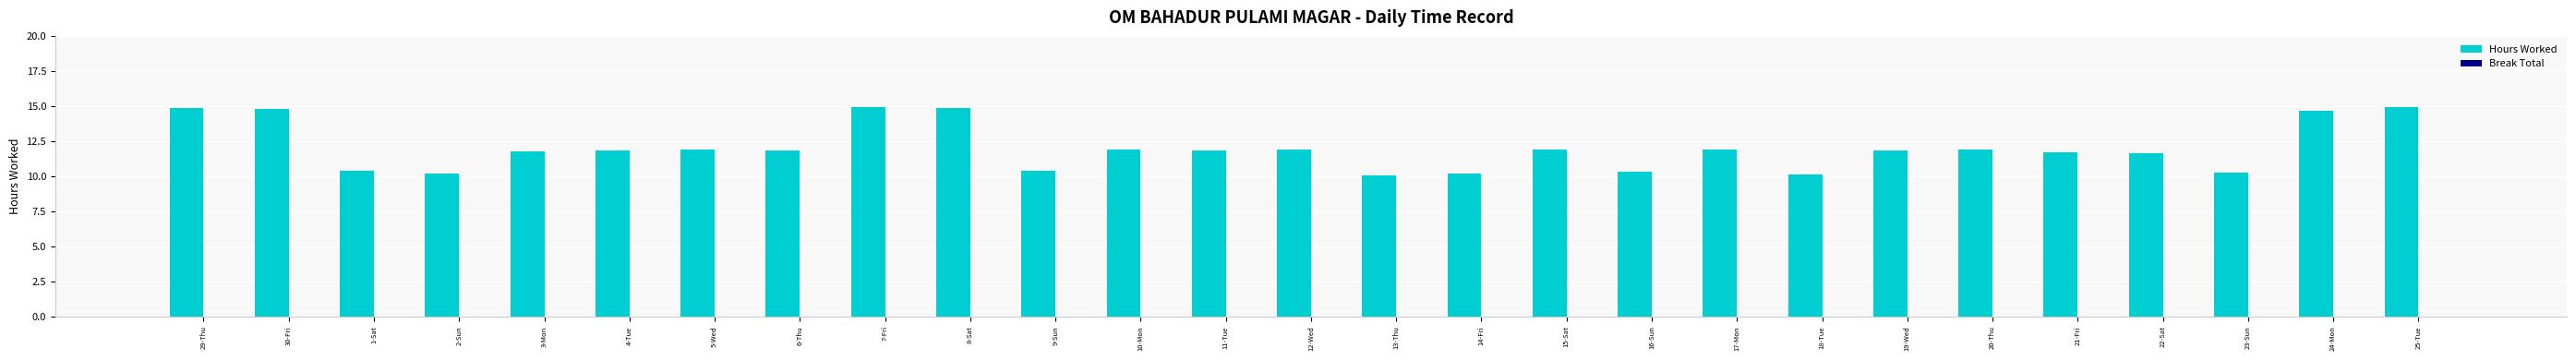

What is the label of the 11th bar from the right?

15-Sat